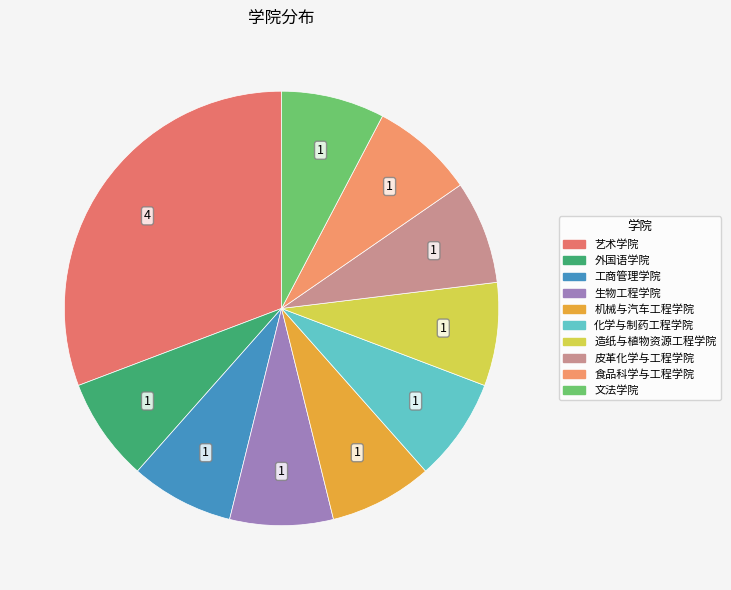

How many segments does this pie chart have?

10